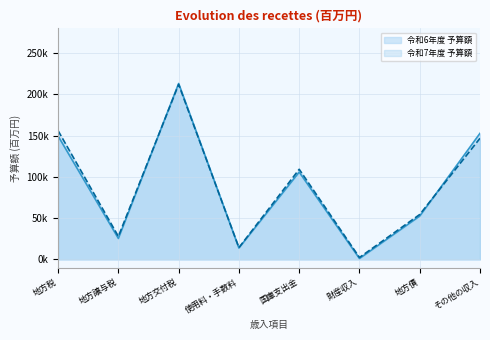

True or false: 令和7年度 予算額 and 令和6年度 予算額 intersect in this chart.

True